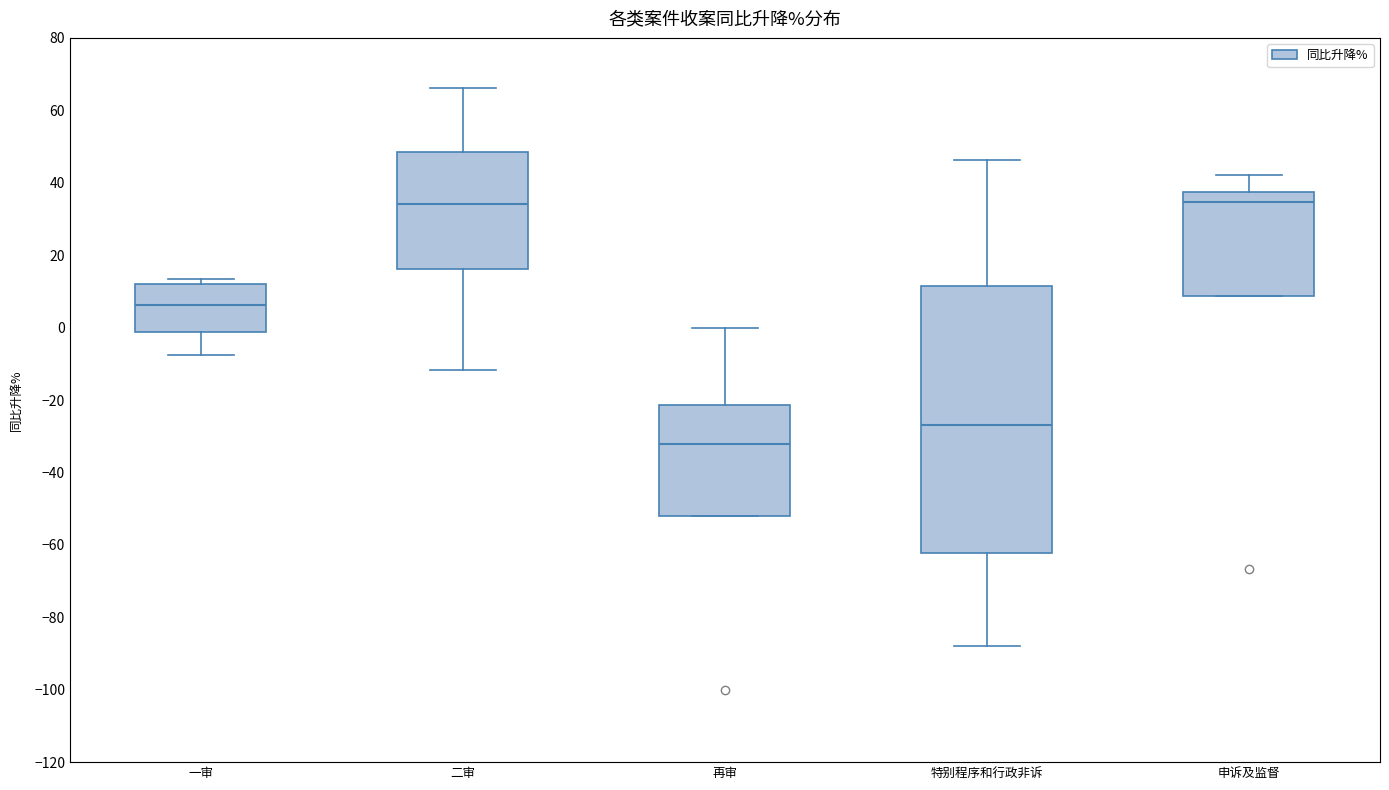

Reading left to right, read every box against the y-axis: the position of its median line, the range the box covers, and the ends of its whiskers. The values are not printed on the chart, so give them approximately, as read against the axis.

一审: median 6, box -2 to 12, whiskers -8 to 14
二审: median 34, box 16 to 48, whiskers -12 to 66
再审: median -32, box -52 to -22, whiskers -52 to 0
特别程序和行政非诉: median -26, box -62 to 12, whiskers -88 to 46
申诉及监督: median 34, box 8 to 38, whiskers 8 to 42